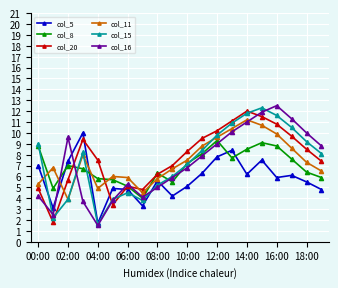

True or false: col_15 has more than 1 points higher than both neighbors.

True